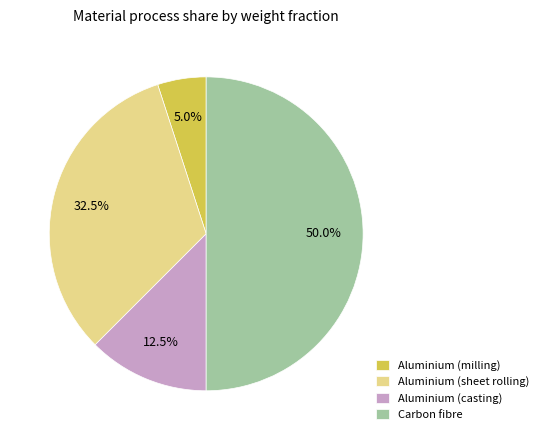

What portion of the pie excludes Aluminium (casting)?

87.5%